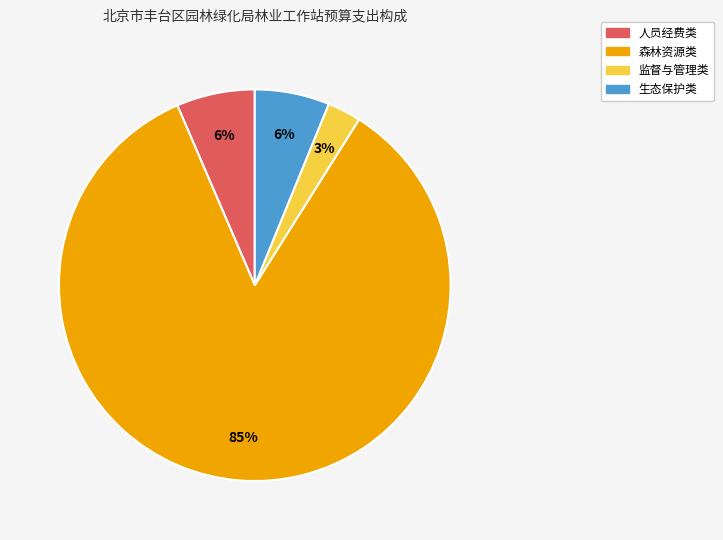

The 人员经费类 slice represents 6% of the pie. True or false?

True